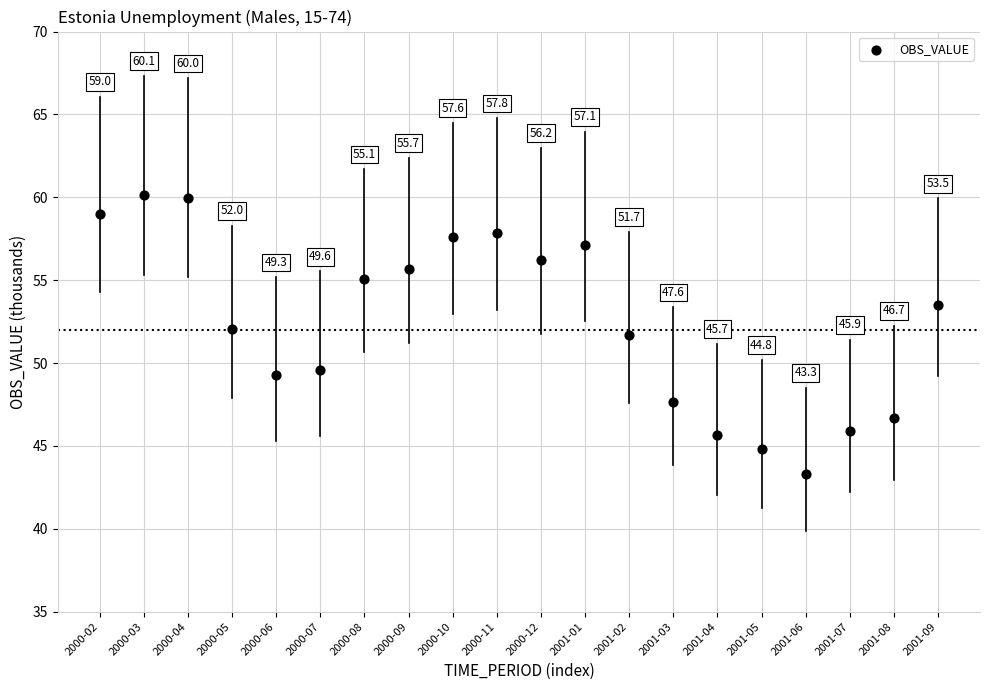

What Y value in the scatter plot is closest to 51?

51.7